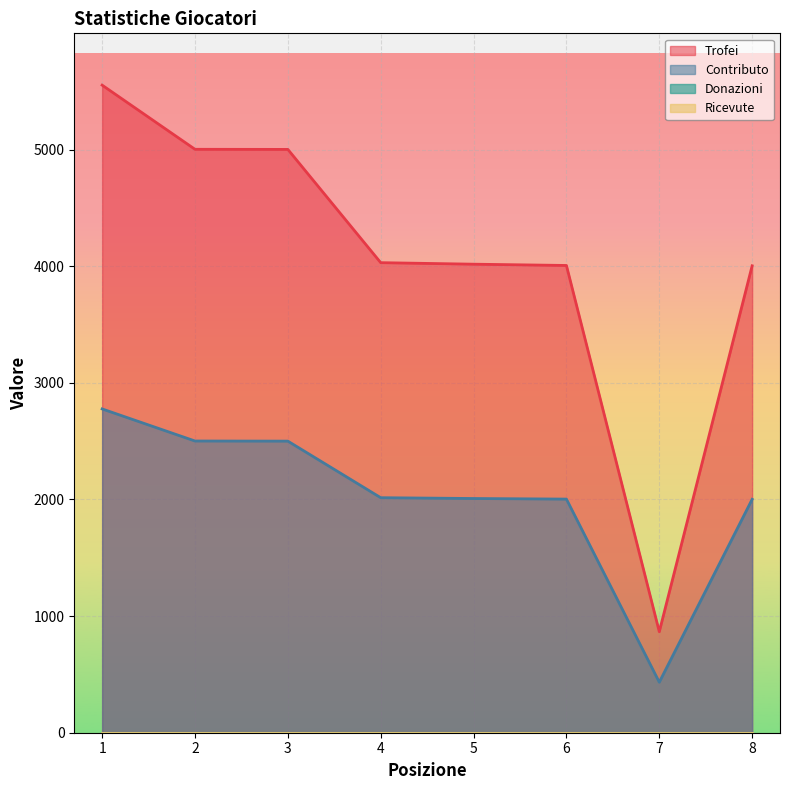

Does the chart display data point markers on the line(s)?

No